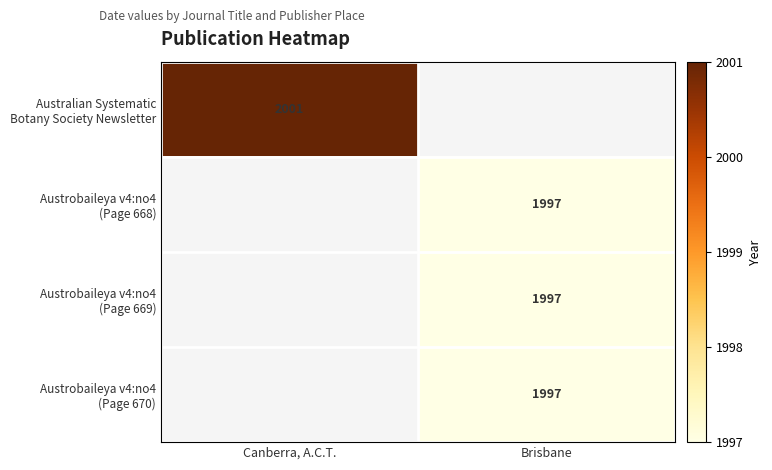

Count the number of data series in this chart.

4